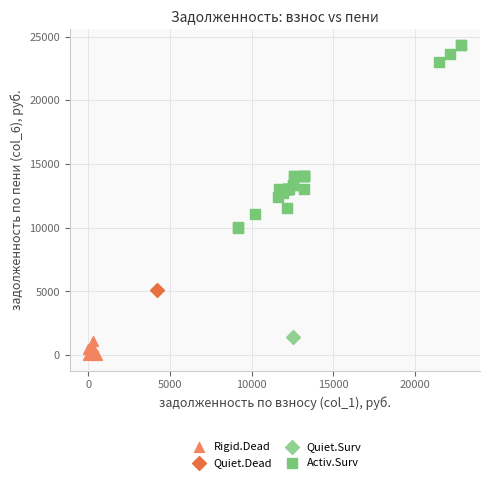

What are all the series names shown in the legend?

Rigid.Dead, Quiet.Dead, Quiet.Surv, Activ.Surv